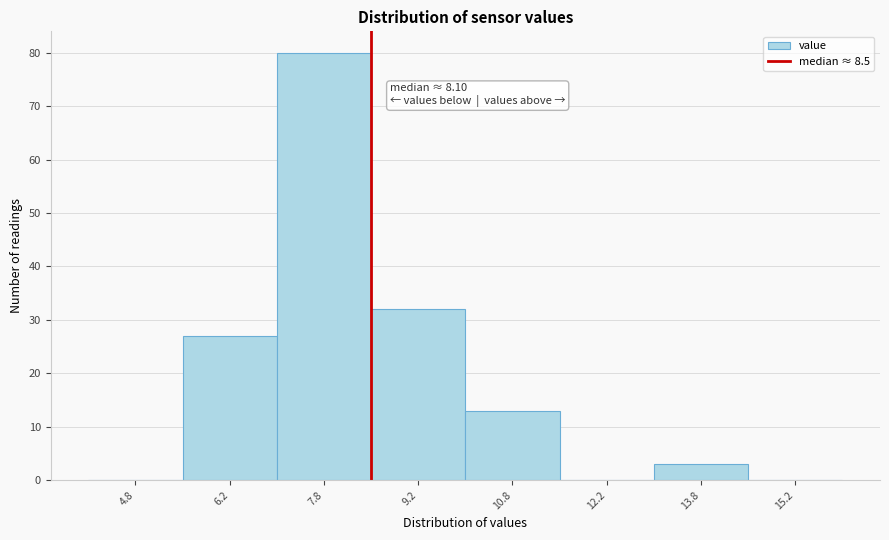

Which range on the x-axis has the tallest bar?

7.0 to 8.5